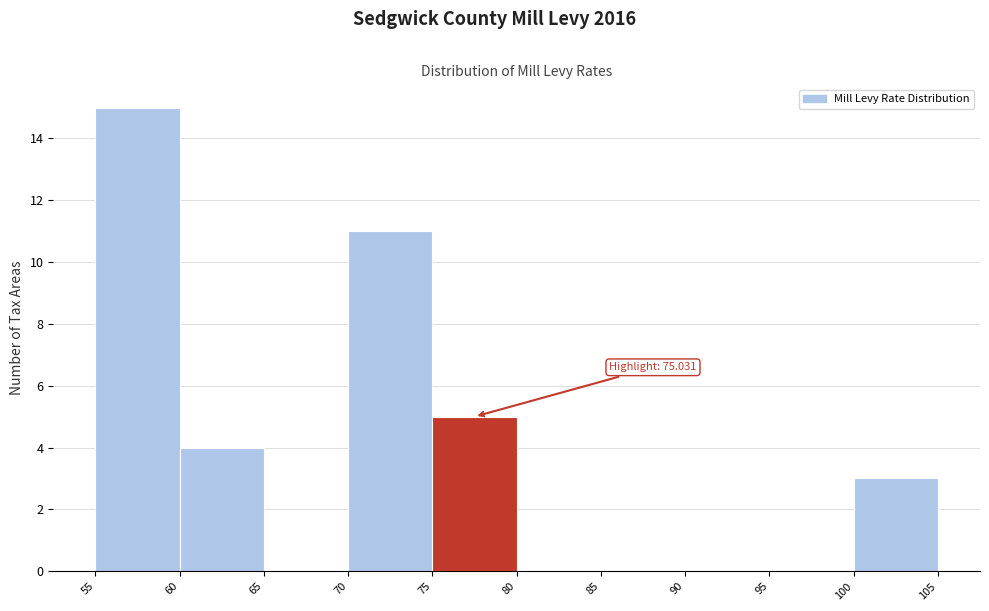

Over which range of the x-axis is the bar tallest?

55 to 60